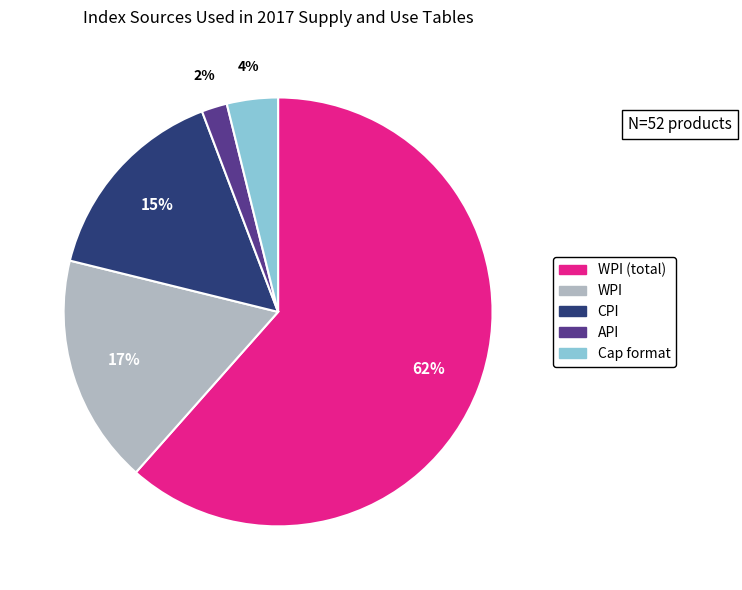

To the nearest percent, what is the difference between the API and Cap format slice percentages?

2%